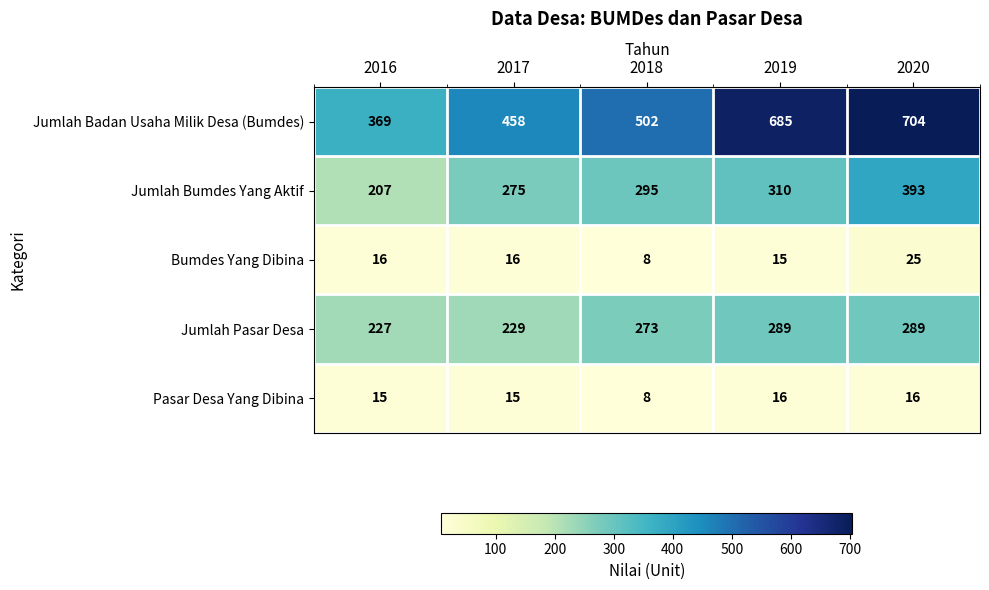

At 2019, list the series in order from smallest to largest.

Bumdes Yang Dibina, Pasar Desa Yang Dibina, Jumlah Pasar Desa, Jumlah Bumdes Yang Aktif, Jumlah Badan Usaha Milik Desa (Bumdes)